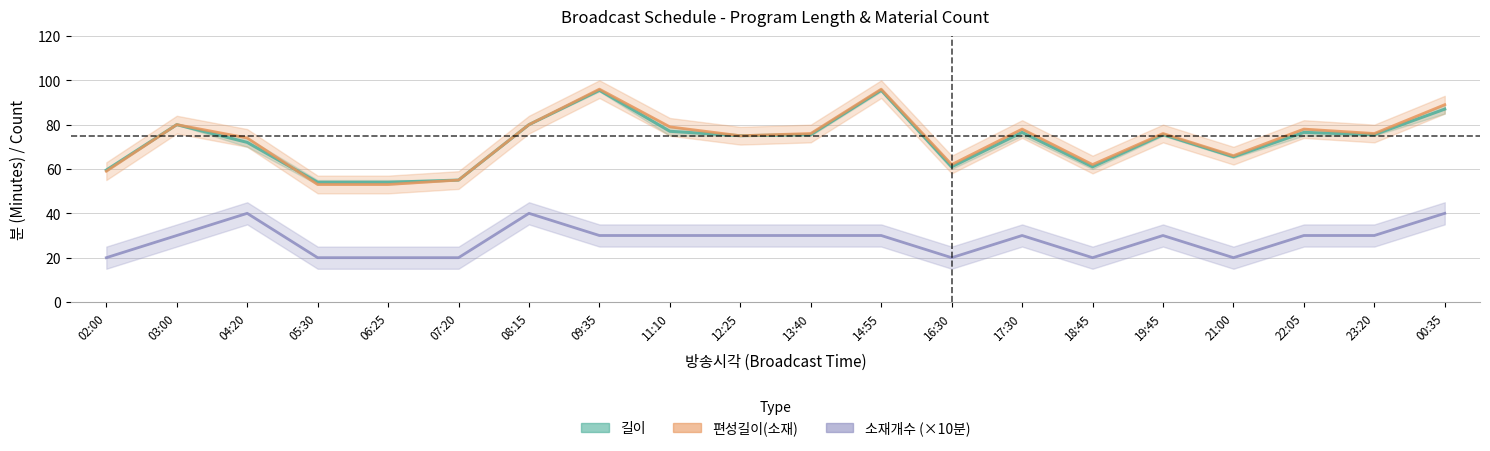

Is this an area chart (filled region under the line)?

No